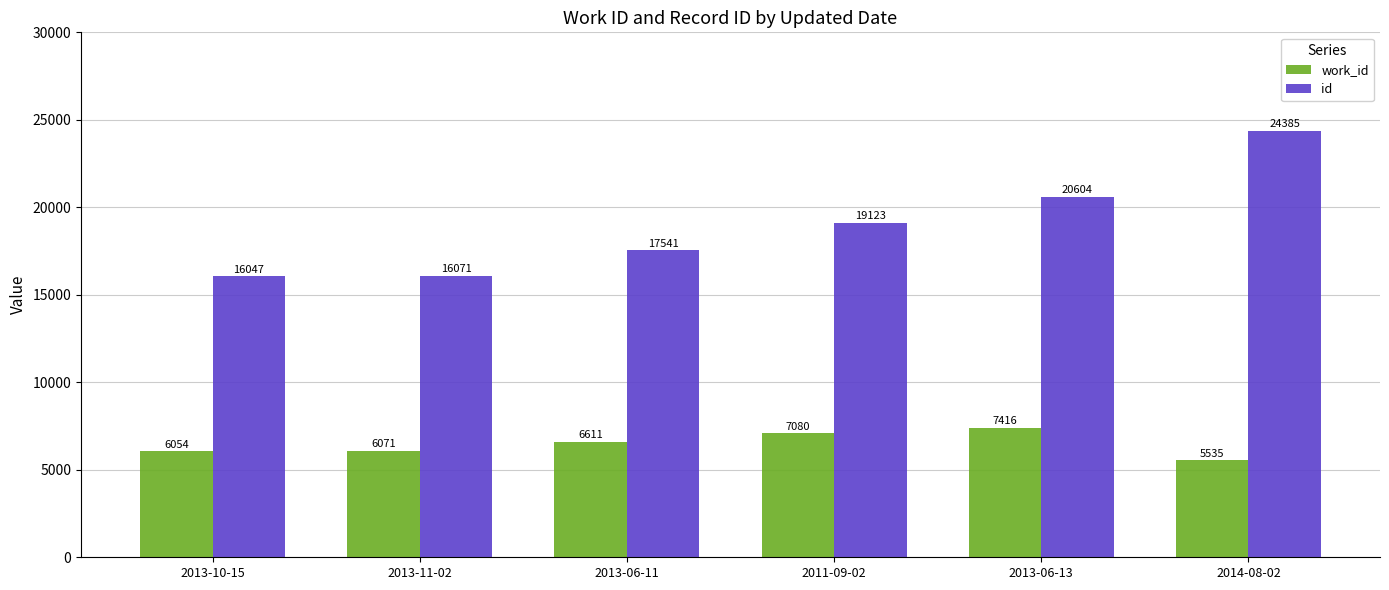

What is the sum of the work_id values at 2013-06-11 and 2013-10-15?

12665